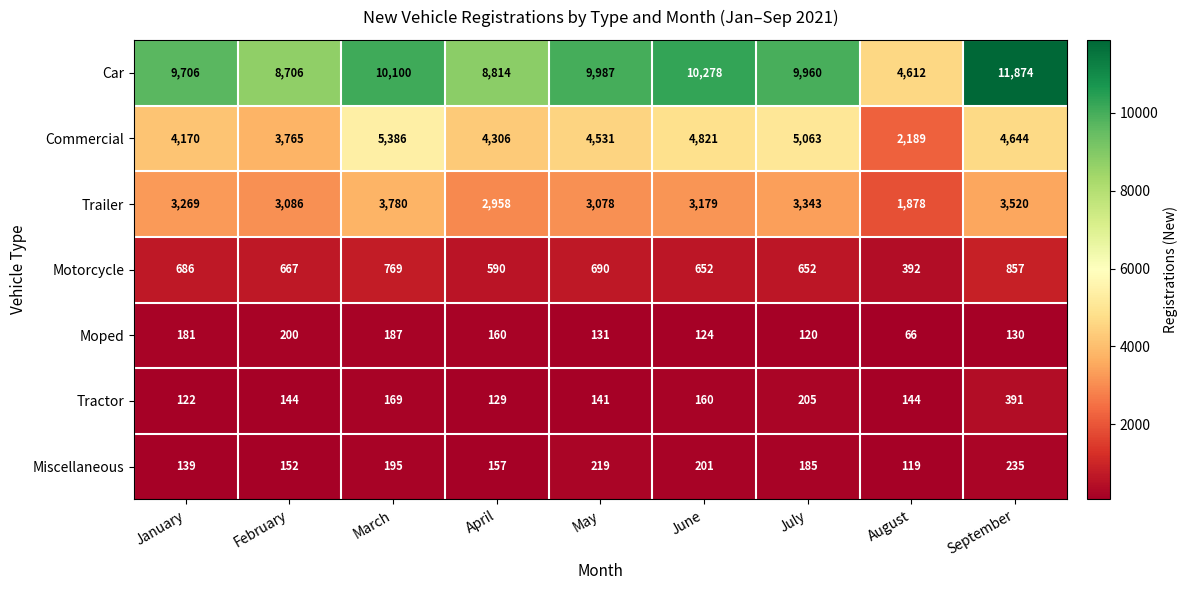

What is the greatest value displayed?

11874